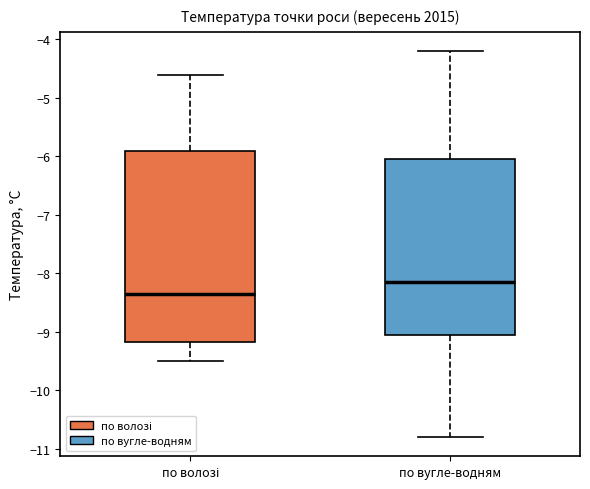

Reading left to right, transcribe this box plot: for each box, give where its median line is, the range the box spans, and where its two whiskers end, as read against the y-axis. The values are not printed on the chart, so give them approximately, as read against the axis.

по волозі: median -8.3, box -9.2 to -5.9, whiskers -9.5 to -4.6
по вугле-водням: median -8.1, box -9.0 to -6.0, whiskers -10.8 to -4.2